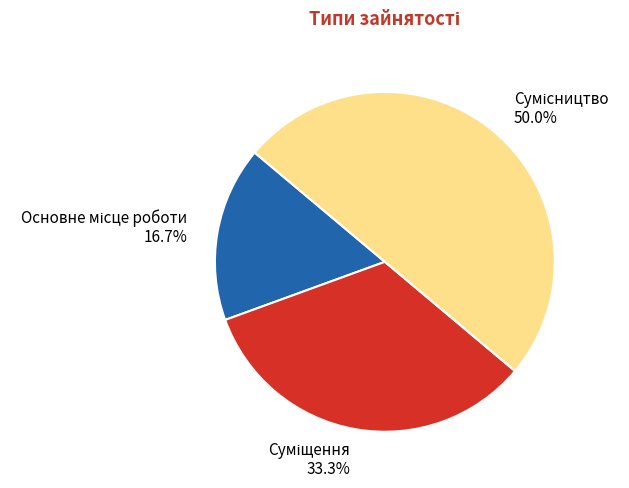

How many segments does this pie chart have?

3